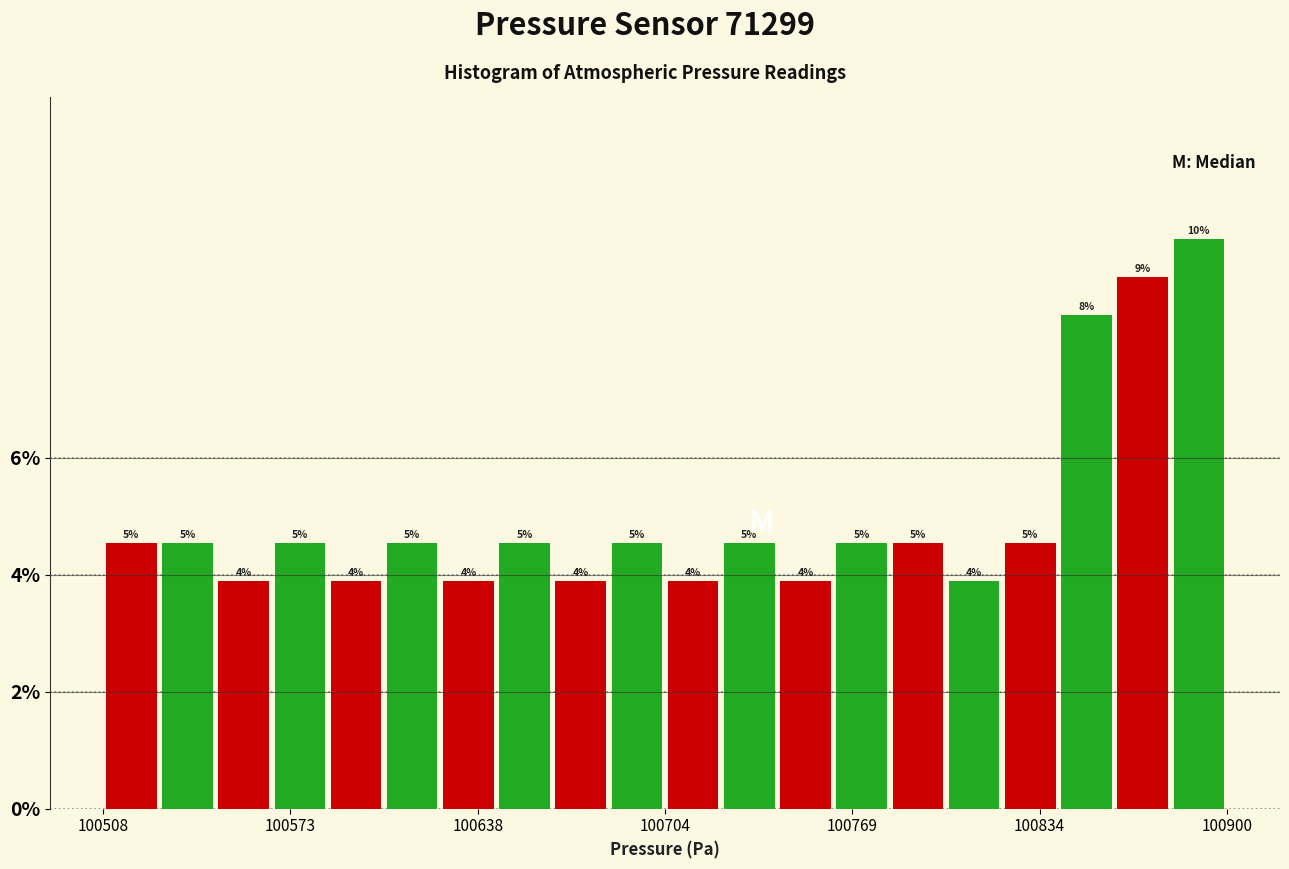

Read against the x-axis, roughly where is the centre of the tallest bar?

100890